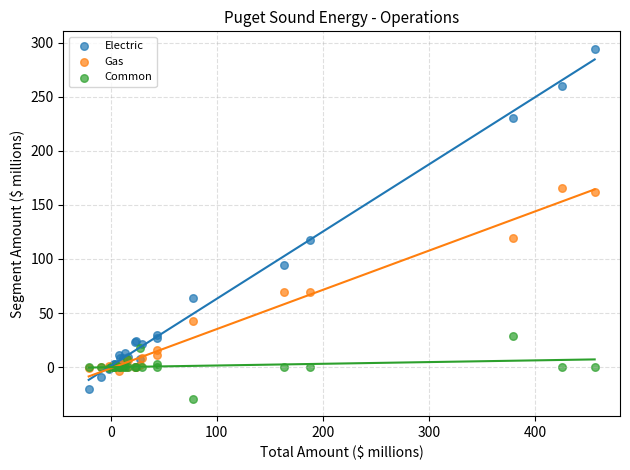

Which series has the widest spread of Y values?

Electric